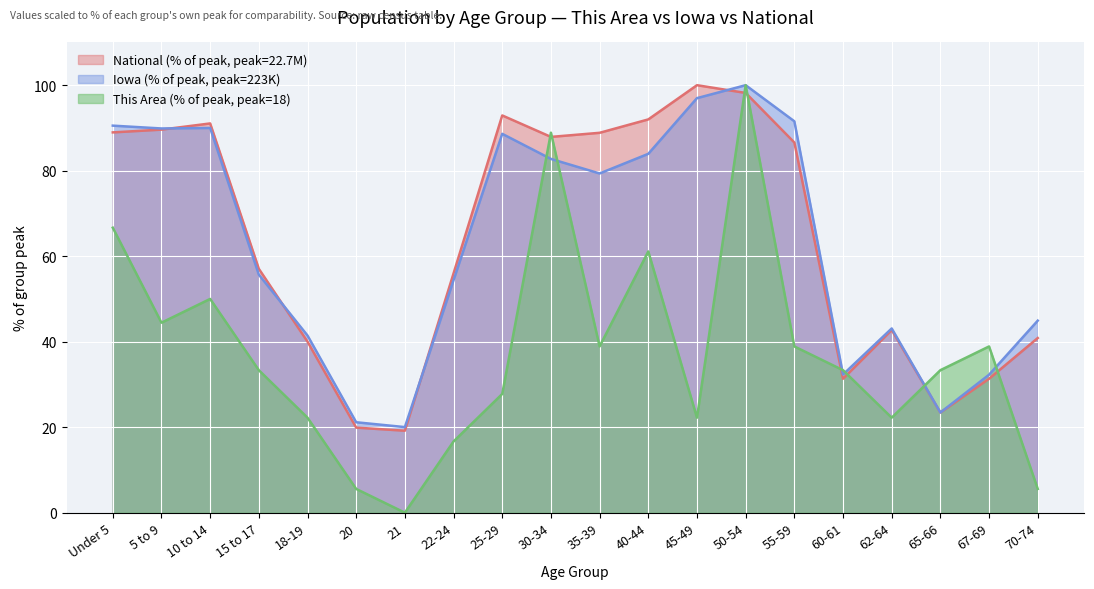

What is the spread (max minus min) of values at 70-74?

39.4